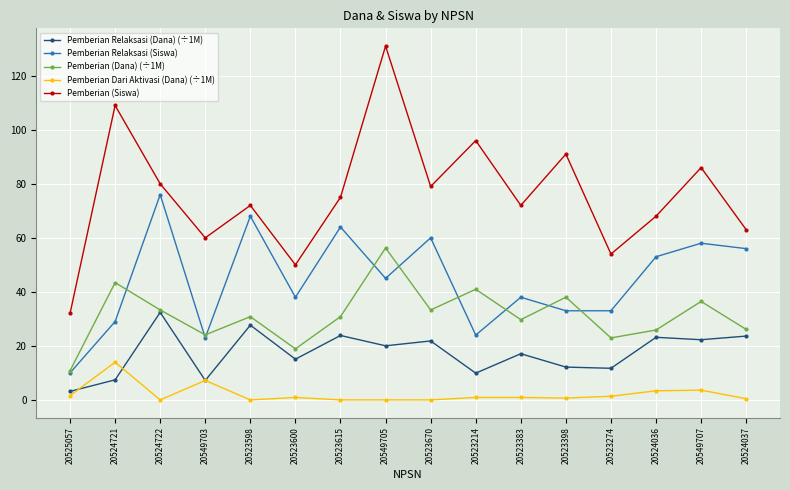

The value of Pemberian Relaksasi (Dana) (÷1M) at 20524722 is 17.0. True or false?

False